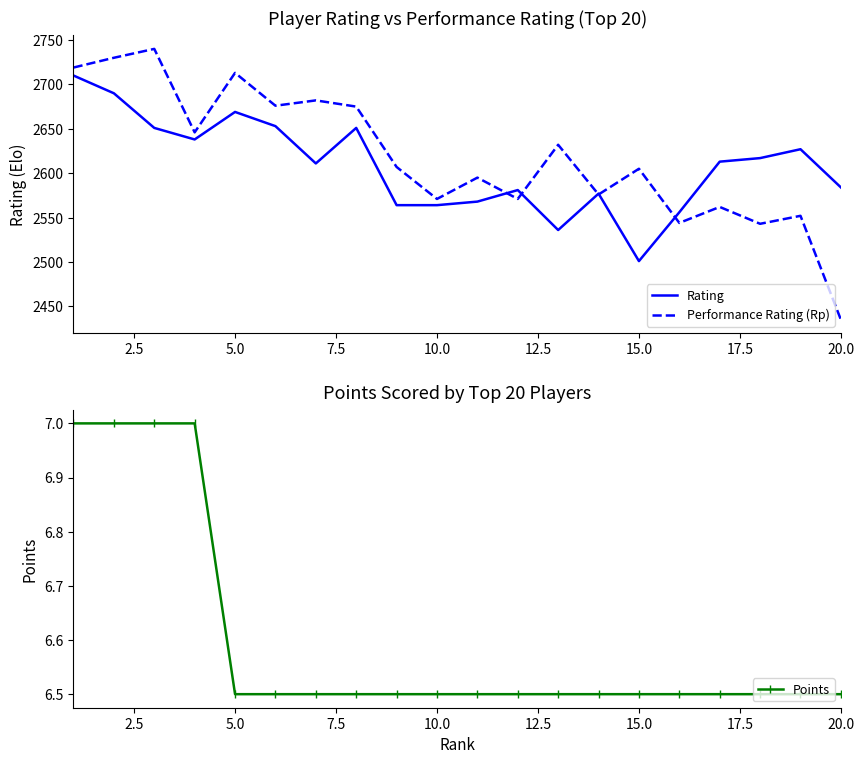

Read the Performance Rating (Rp) value at 20.0.

2435